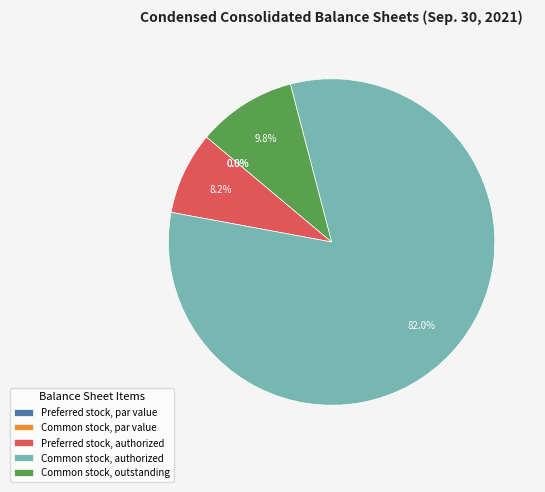

Count the number of slices in the pie.

5